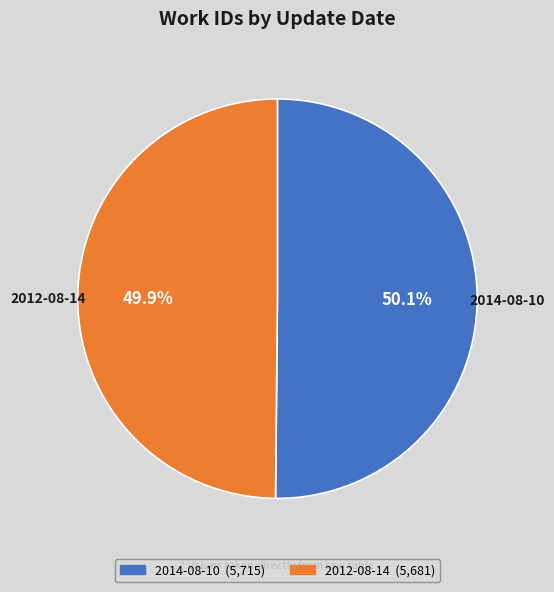

The 2014-08-10 slice represents 50% of the pie. True or false?

True